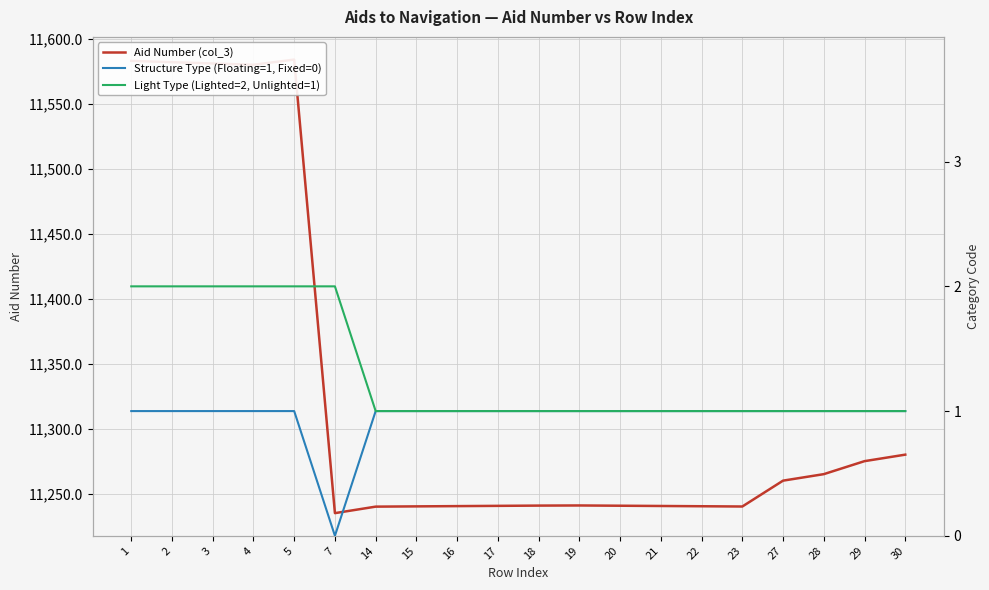

The Aid Number (col_3) series shows 18330.2 at 7. True or false?

False